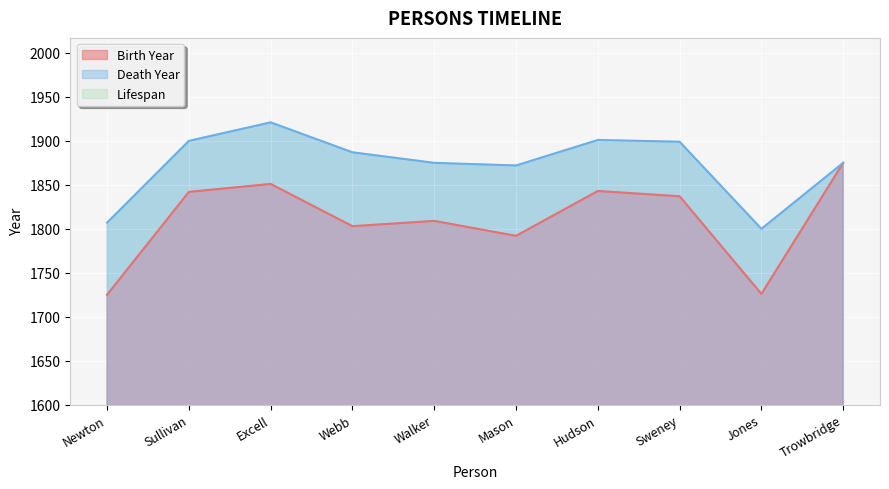

The Death Year series shows 1900 at Sullivan. True or false?

True